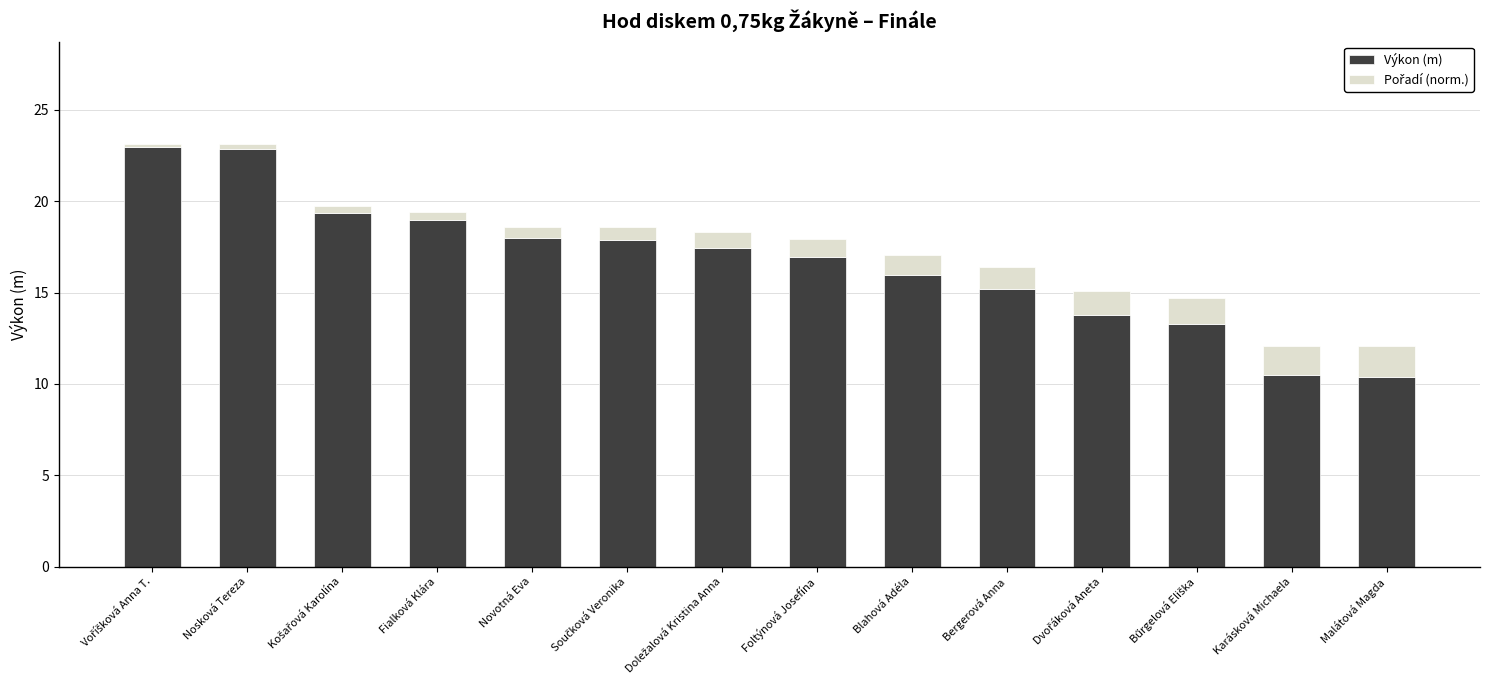

The value of Výkon (m) at Malátová Magda is 15.0. True or false?

False